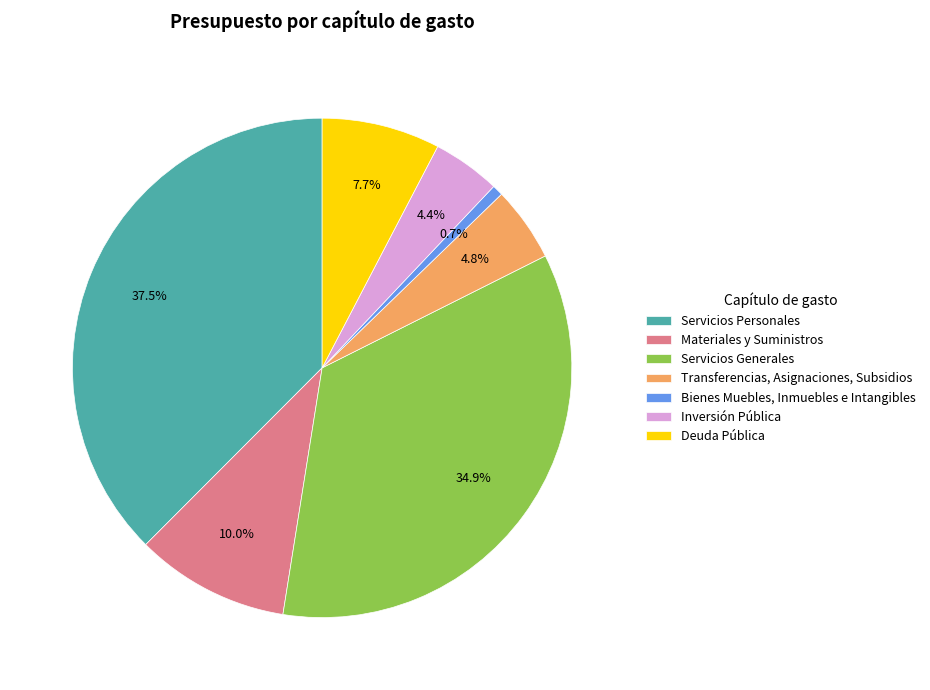

Does any single category account for the majority?

No